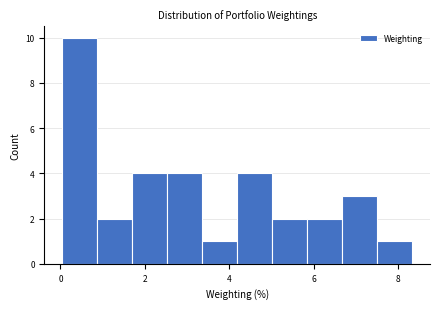

Reading left to right, list every bar in this chart as the range it spans on the x-axis followed by its height. Neither the bar edges nor the heights are printed on the chart, so give them approximately, as read against the axes.

0.0 to 0.8: 10
0.8 to 1.6: 2
1.6 to 2.6: 4
2.6 to 3.4: 4
3.4 to 4.2: 1
4.2 to 5.0: 4
5.0 to 5.8: 2
5.8 to 6.6: 2
6.6 to 7.6: 3
7.6 to 8.4: 1